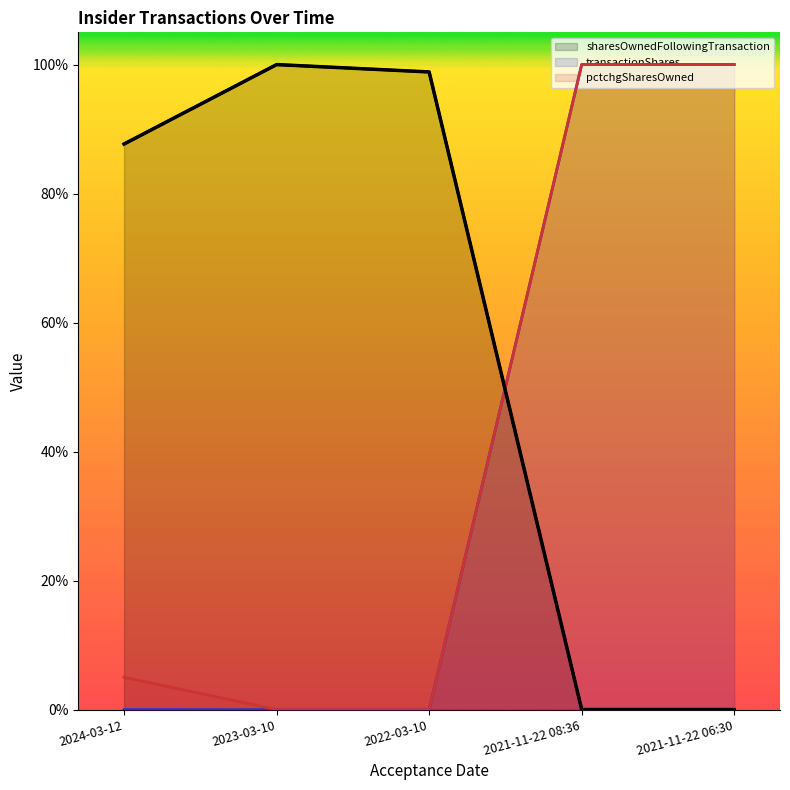

True or false: transactionShares has more than 1 interior local peaks.

False